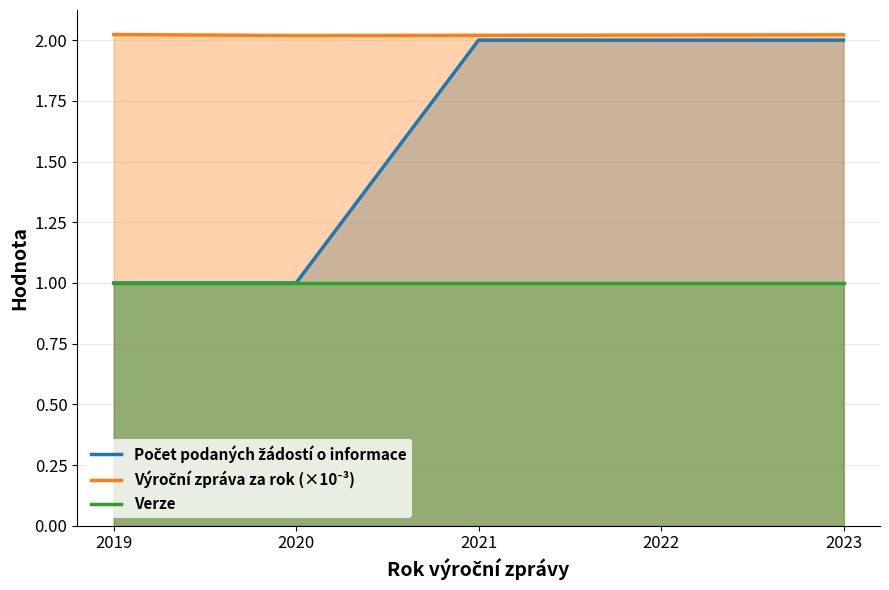

Which series changed the most between 2019 and 2021?

Počet podaných žádostí o informace